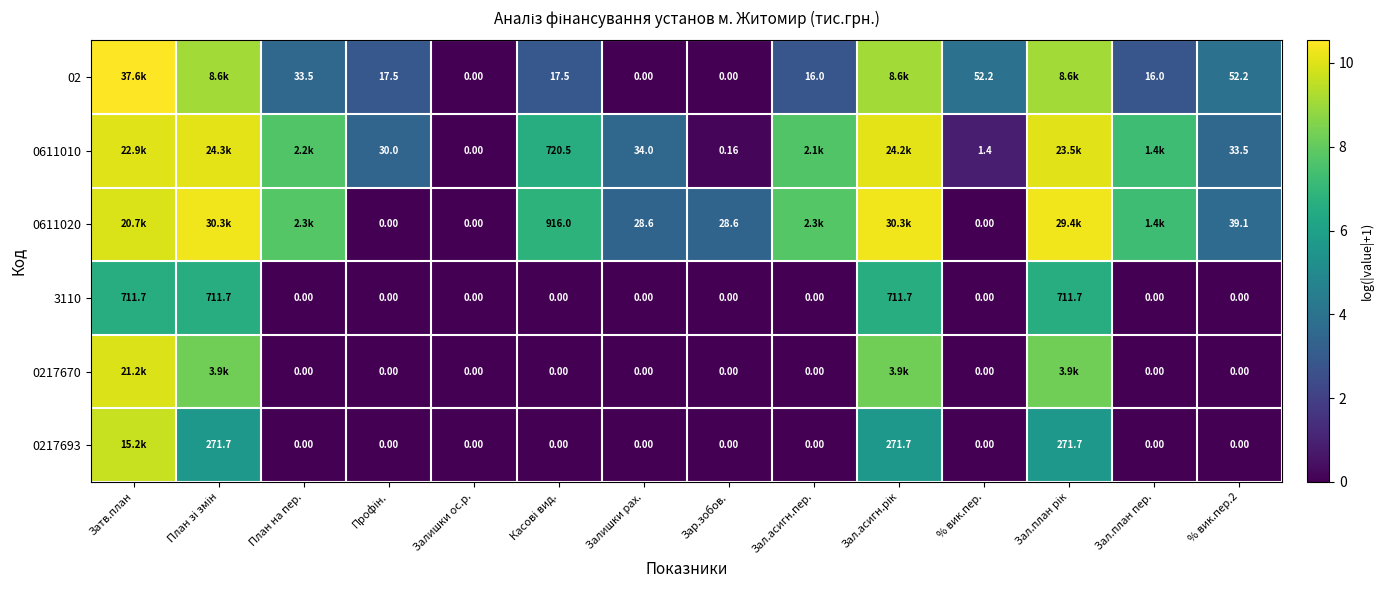

Is it true that 02 equals 0.0 at Зар.зобов.?

True